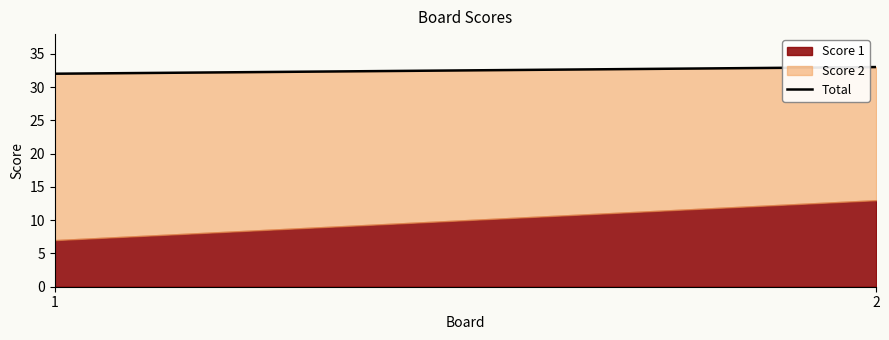

What is the average value?

32